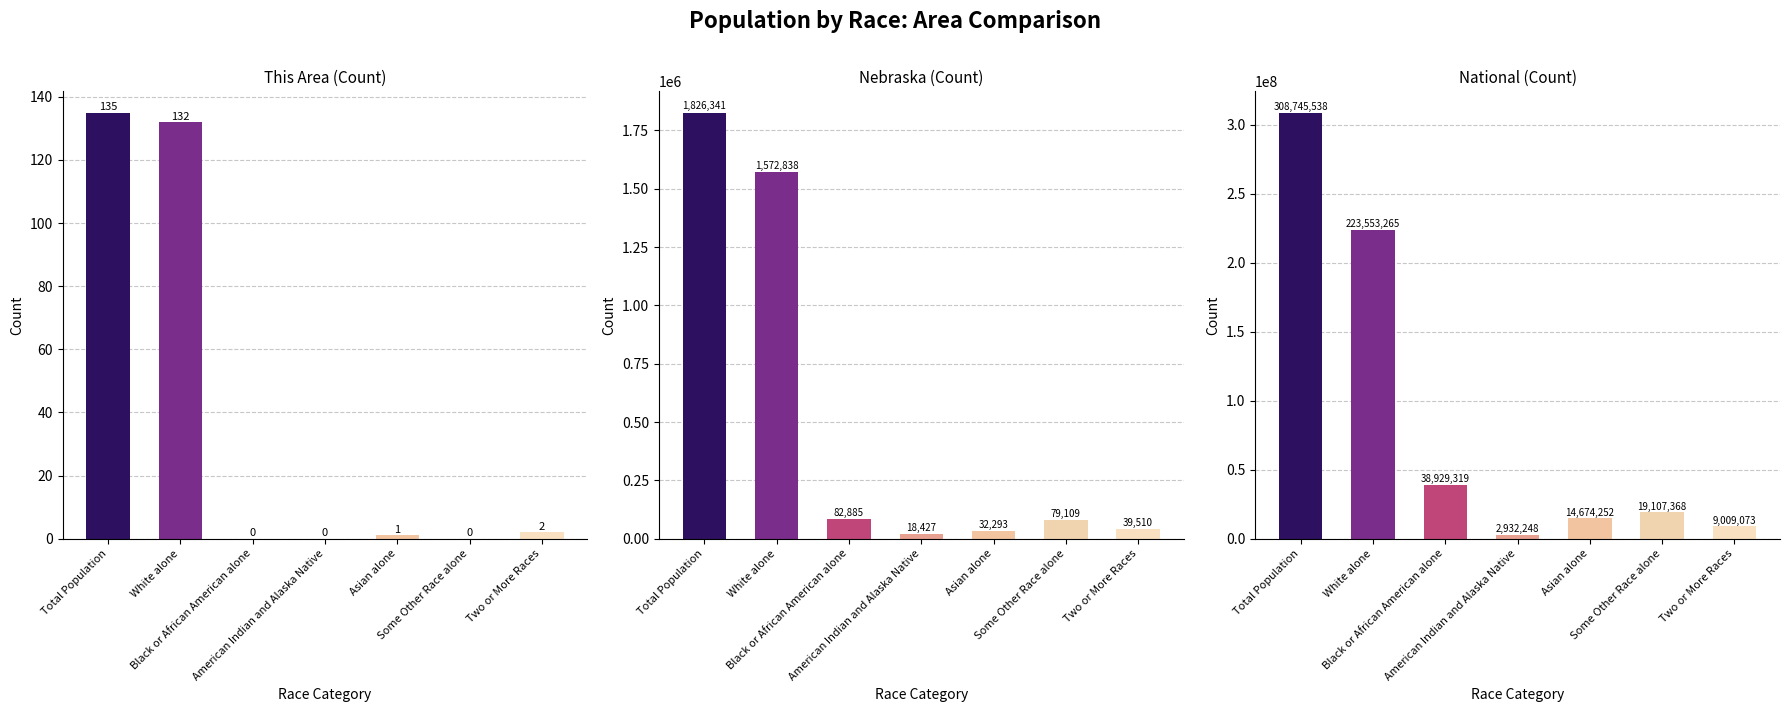

What is the value of the National bar at the 7th from the left?

9009073